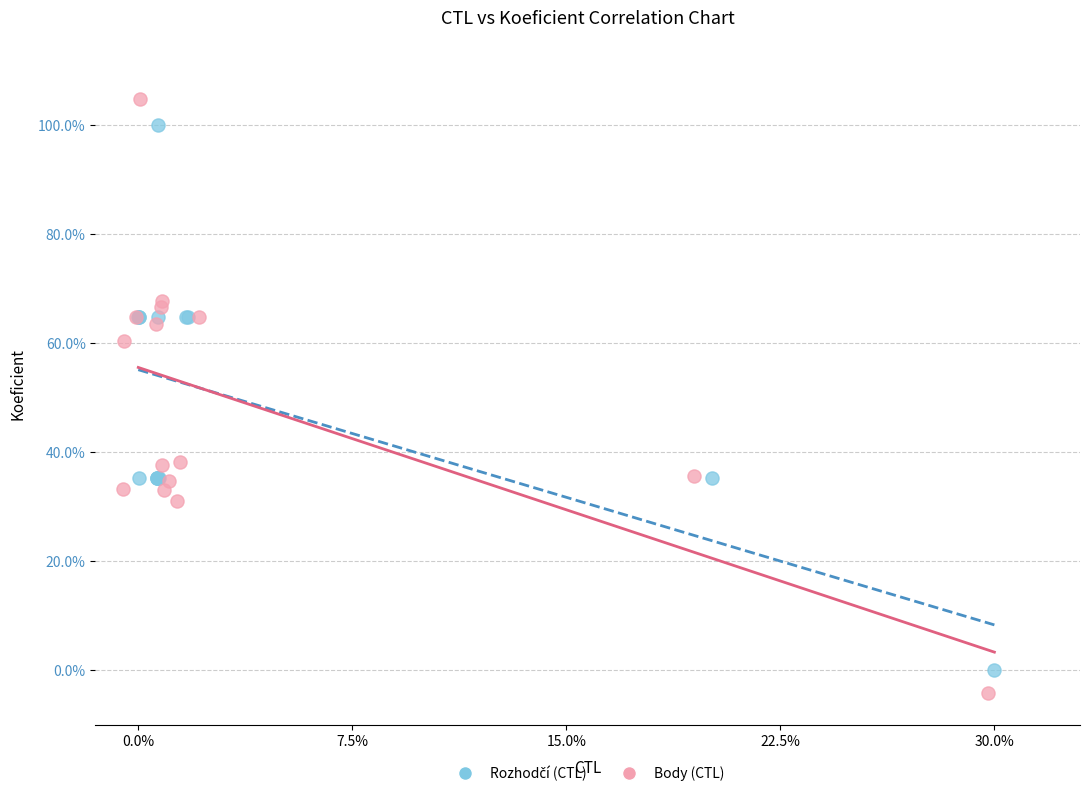

Which series contains the highest Y value?

Body (CTL)